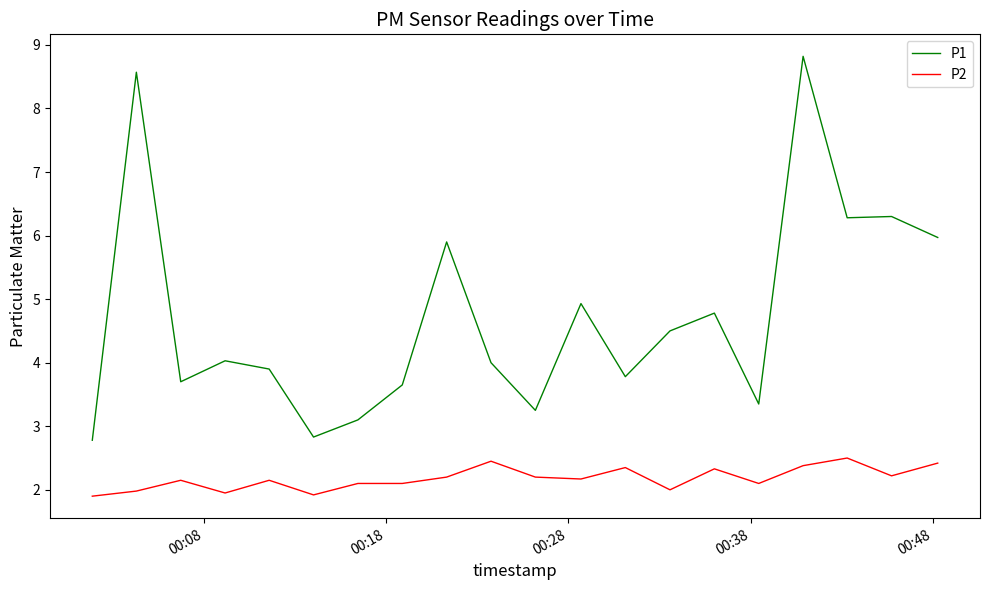

True or false: P1 has more than 1 interior local peaks.

True